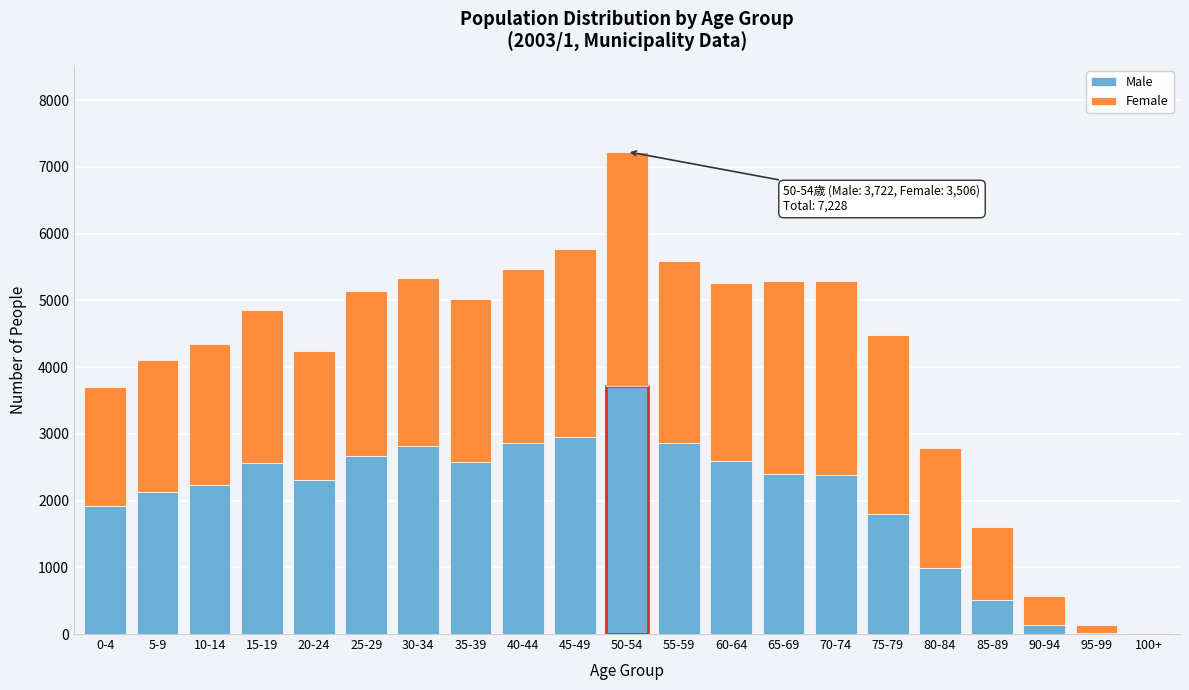

What is the highest value of the Male series?

3722